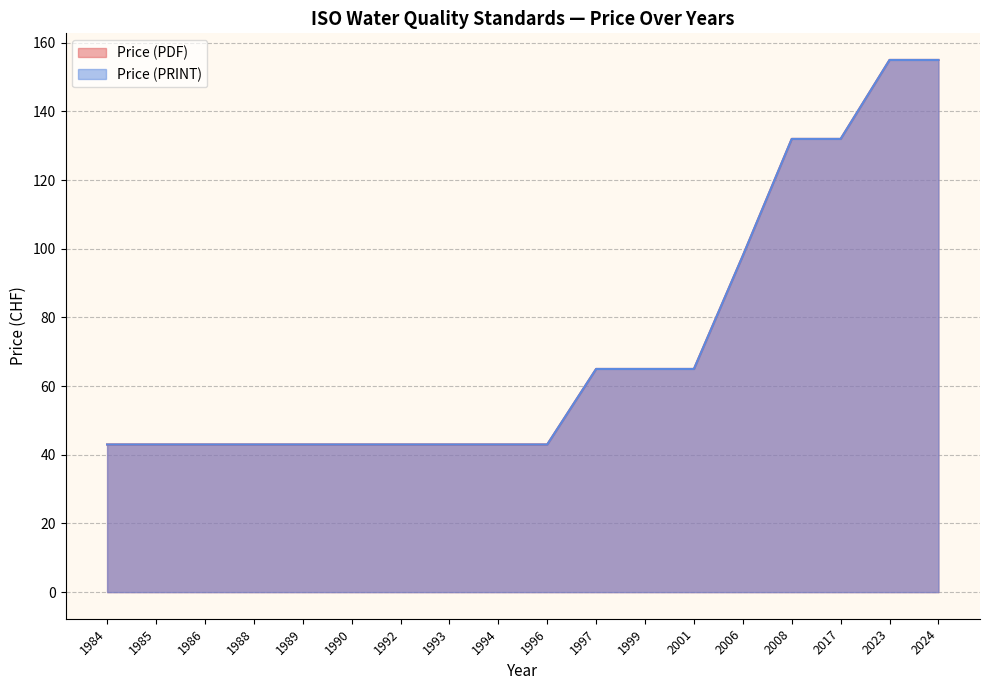

Which series changed the most between 1994 and 2006?

Price (PDF)